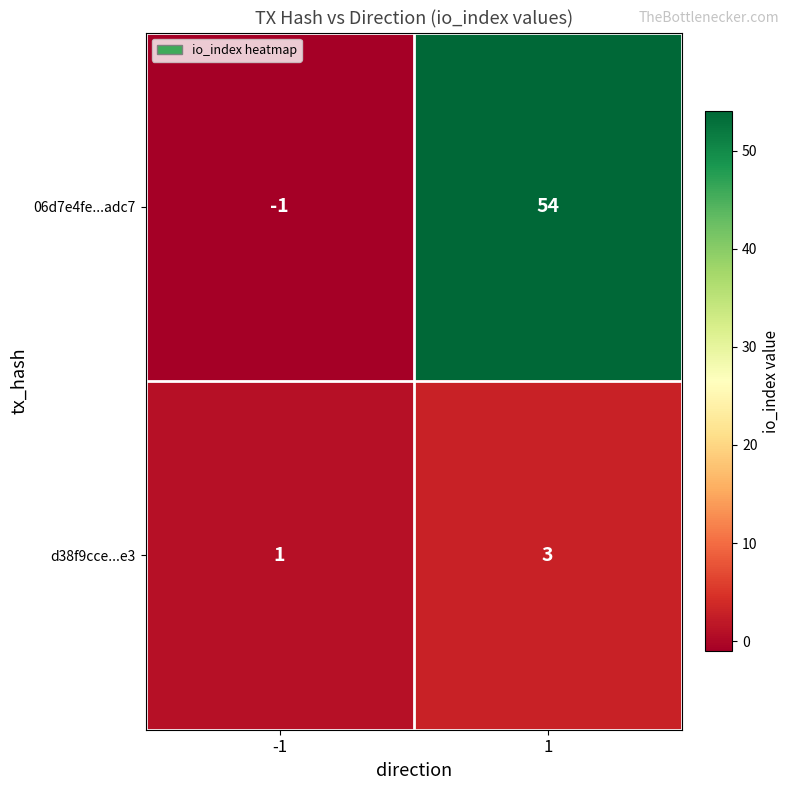

At which category does the chart reach its minimum across all series?

-1